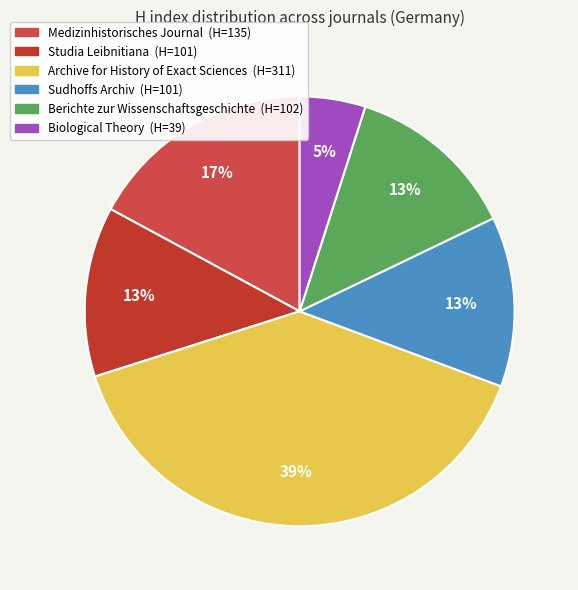

To the nearest percent, what is the average slice percentage?

17%